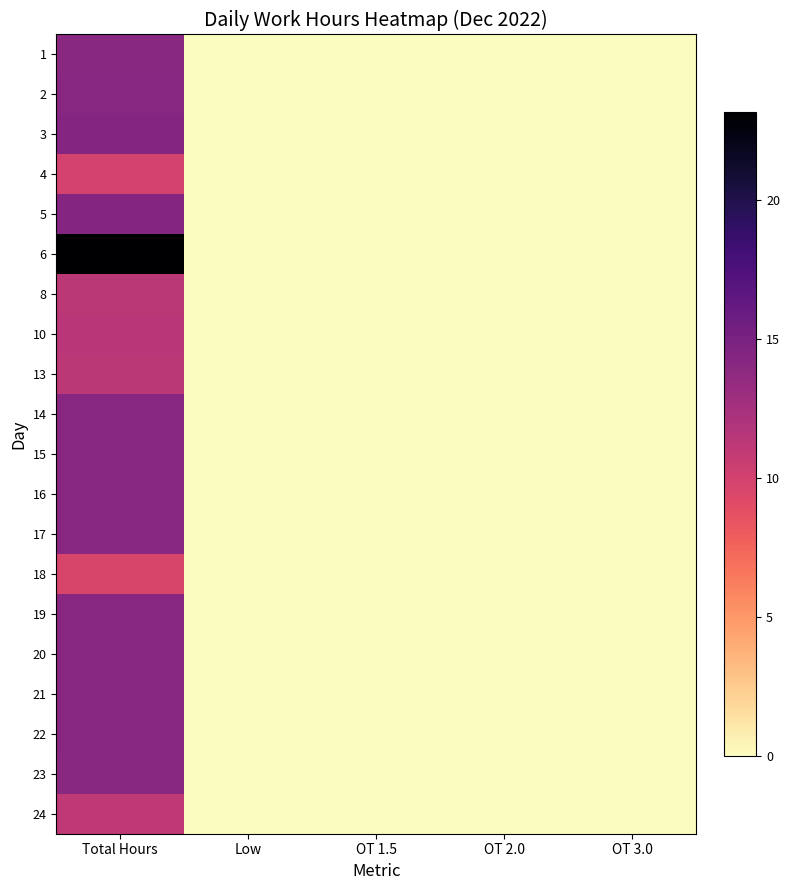

Reading right to left, transcribe all the data shown in this chart.

1: OT 3.0=0.0	OT 2.0=0.0	OT 1.5=0.0	Low=0.0	Total Hours=14.1
2: OT 3.0=0.0	OT 2.0=0.0	OT 1.5=0.0	Low=0.0	Total Hours=14.1
3: OT 3.0=0.0	OT 2.0=0.0	OT 1.5=0.0	Low=0.0	Total Hours=14.3
4: OT 3.0=0.0	OT 2.0=0.0	OT 1.5=0.0	Low=0.0	Total Hours=9.8
5: OT 3.0=0.0	OT 2.0=0.0	OT 1.5=0.0	Low=0.0	Total Hours=14.3
6: OT 3.0=0.0	OT 2.0=0.0	OT 1.5=0.0	Low=0.0	Total Hours=23.1
8: OT 3.0=0.0	OT 2.0=0.0	OT 1.5=0.0	Low=0.0	Total Hours=11.2
10: OT 3.0=0.0	OT 2.0=0.0	OT 1.5=0.0	Low=0.0	Total Hours=11.3
13: OT 3.0=0.0	OT 2.0=0.0	OT 1.5=0.0	Low=0.0	Total Hours=11.3
14: OT 3.0=0.0	OT 2.0=0.0	OT 1.5=0.0	Low=0.0	Total Hours=14.2
15: OT 3.0=0.0	OT 2.0=0.0	OT 1.5=0.0	Low=0.0	Total Hours=14.2
16: OT 3.0=0.0	OT 2.0=0.0	OT 1.5=0.0	Low=0.0	Total Hours=14.1
17: OT 3.0=0.0	OT 2.0=0.0	OT 1.5=0.0	Low=0.0	Total Hours=14.1
18: OT 3.0=0.0	OT 2.0=0.0	OT 1.5=0.0	Low=0.0	Total Hours=9.7
19: OT 3.0=0.0	OT 2.0=0.0	OT 1.5=0.0	Low=0.0	Total Hours=14.2
20: OT 3.0=0.0	OT 2.0=0.0	OT 1.5=0.0	Low=0.0	Total Hours=14.2
21: OT 3.0=0.0	OT 2.0=0.0	OT 1.5=0.0	Low=0.0	Total Hours=14.1
22: OT 3.0=0.0	OT 2.0=0.0	OT 1.5=0.0	Low=0.0	Total Hours=14.1
23: OT 3.0=0.0	OT 2.0=0.0	OT 1.5=0.0	Low=0.0	Total Hours=14.1
24: OT 3.0=0.0	OT 2.0=0.0	OT 1.5=0.0	Low=0.0	Total Hours=11.1